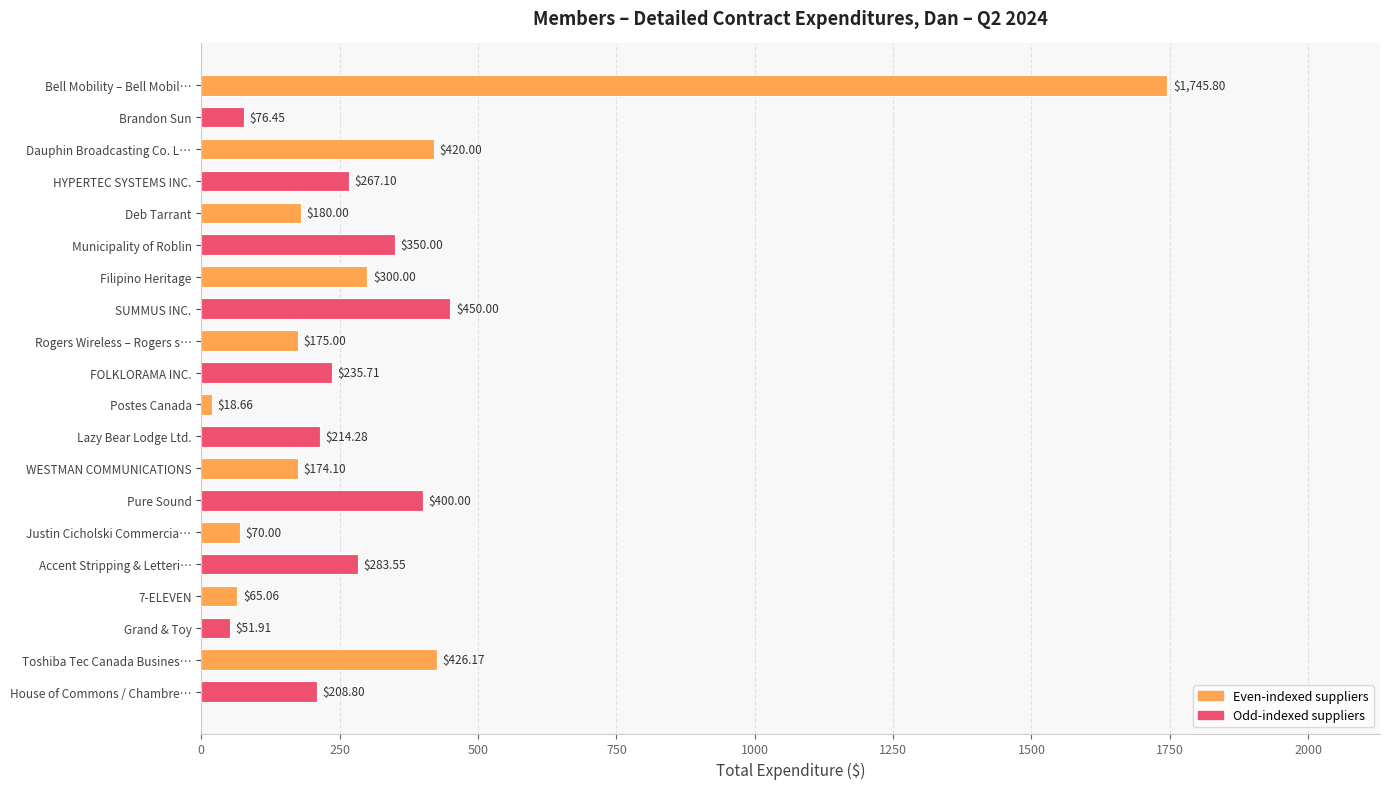

Does the chart contain stacked bars?

No